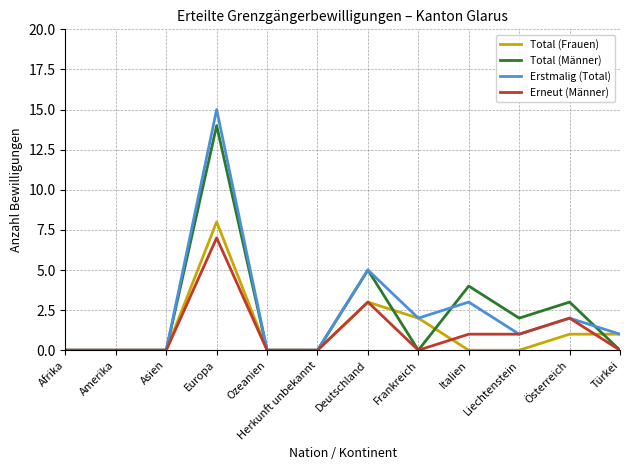

At which category is the sum across all series the highest?

Europa